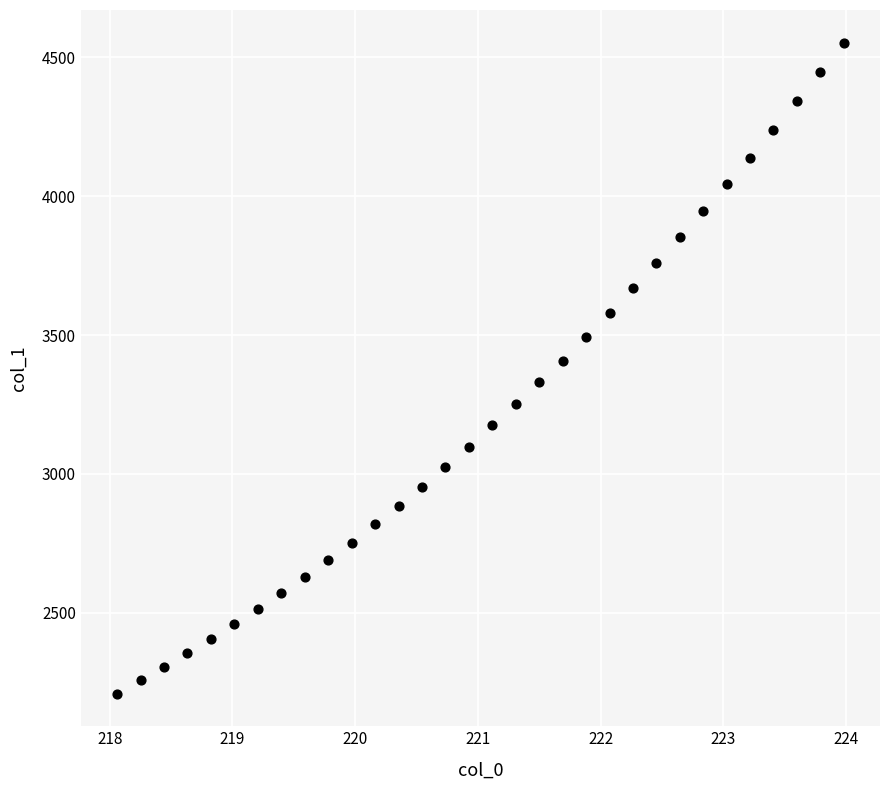

What is the range of Y values (max minus min)?

2342.8